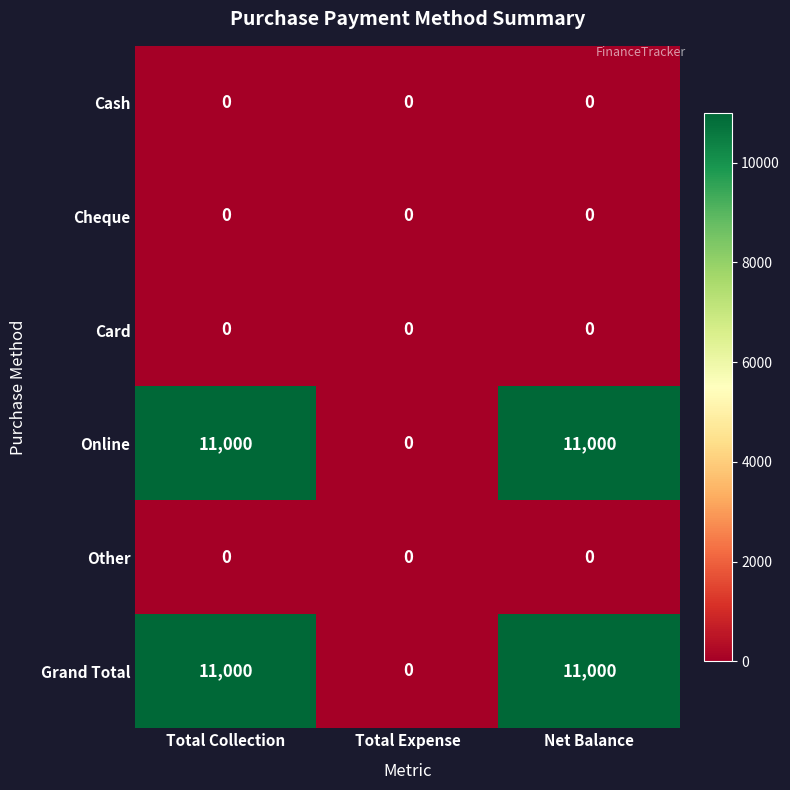

What is the greatest value displayed?

11000